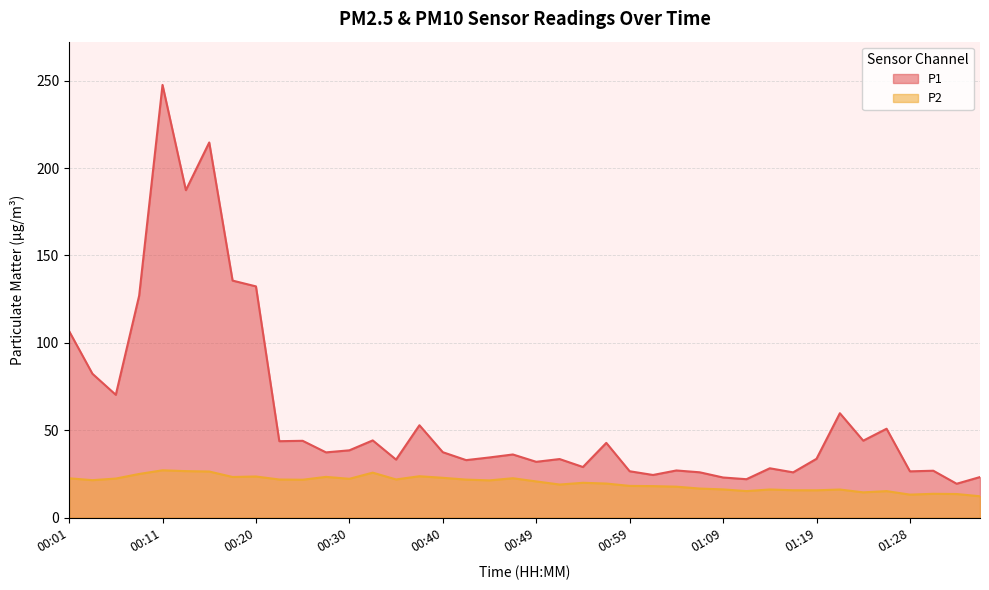

Which series has the largest range (max minus min)?

P1